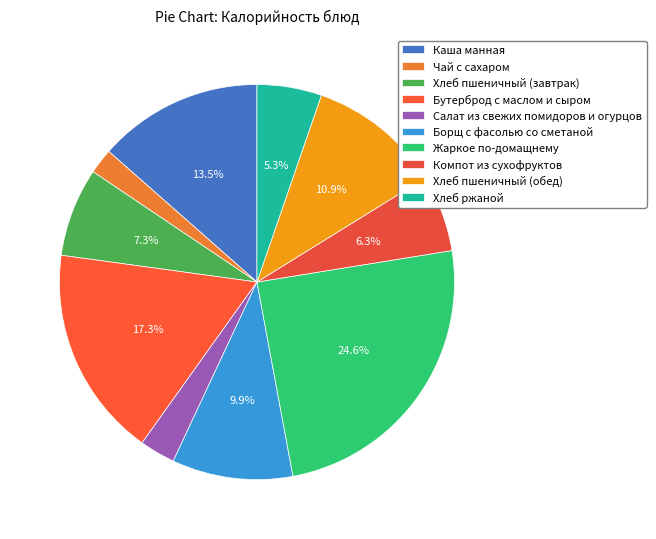

Which has a higher value, Бутерброд с маслом и сыром or Борщ с фасолью со сметаной?

Бутерброд с маслом и сыром